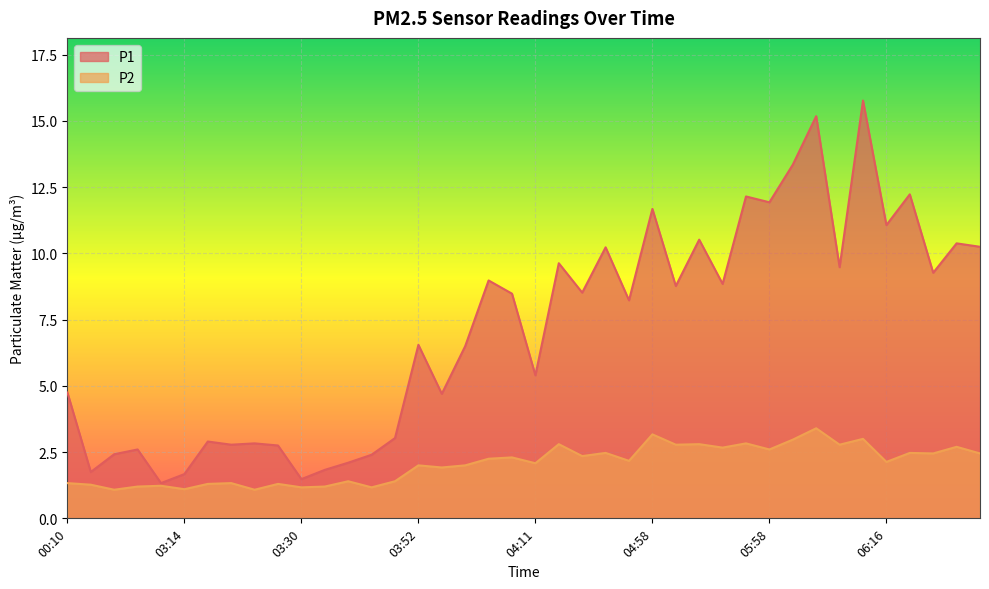

True or false: P2 has more than 1 interior local peaks.

True